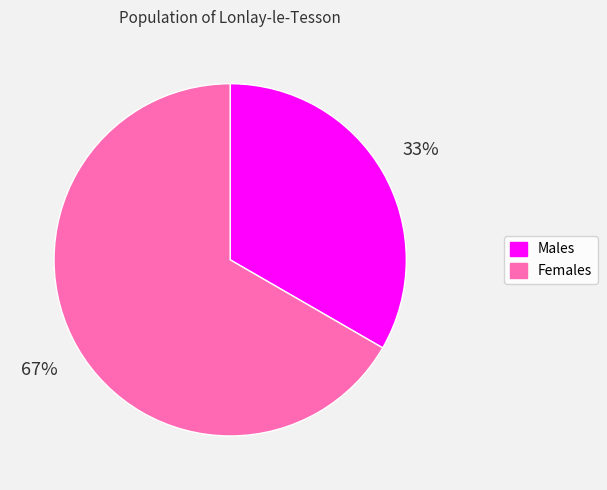

Is there a majority slice in this chart?

Yes